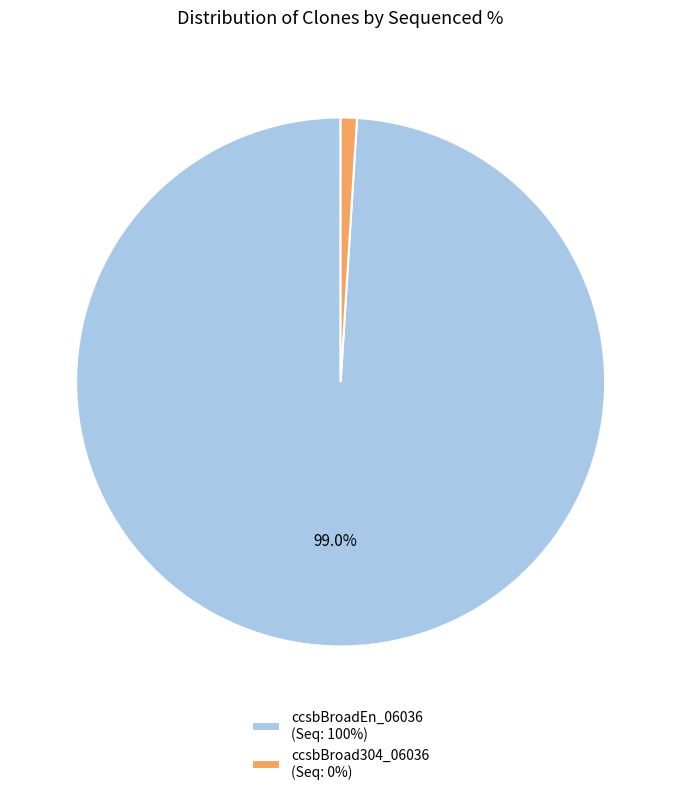

Do ccsbBroad304_06036 (Seq: 0%) and ccsbBroadEn_06036 (Seq: 100%) together represent more than half of the pie?

Yes